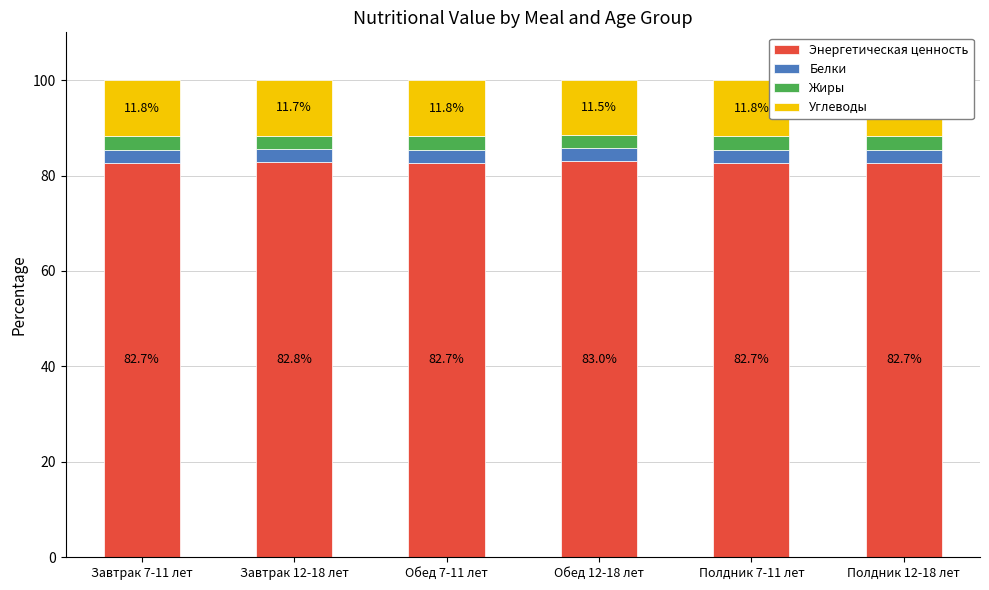

What is the label of the 1st bar from the right?

Полдник 12-18 лет